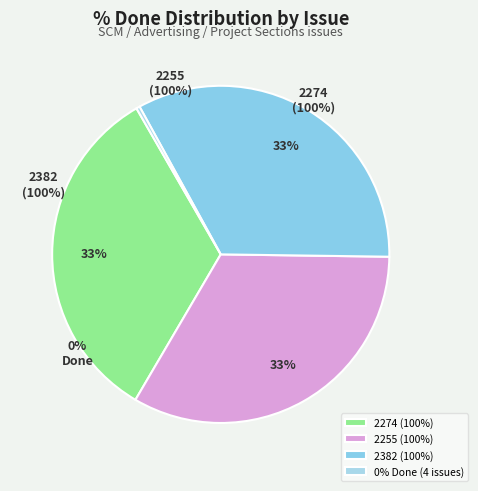

To the nearest percent, what is the difference between the largest and smallest slice percentages?

33%